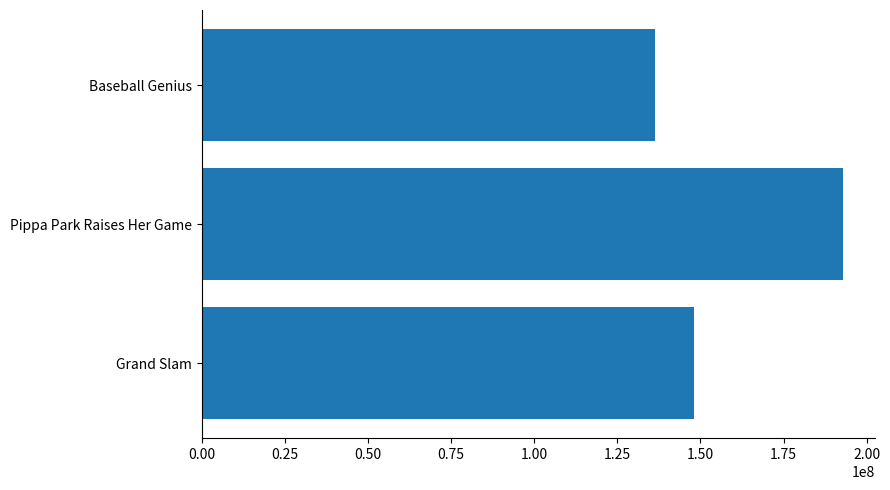

What value does the data have at Baseball Genius, to the nearest 10?

136319610